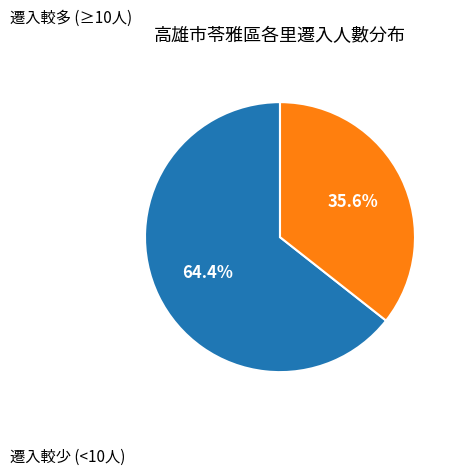

How many slices are in this pie chart?

2